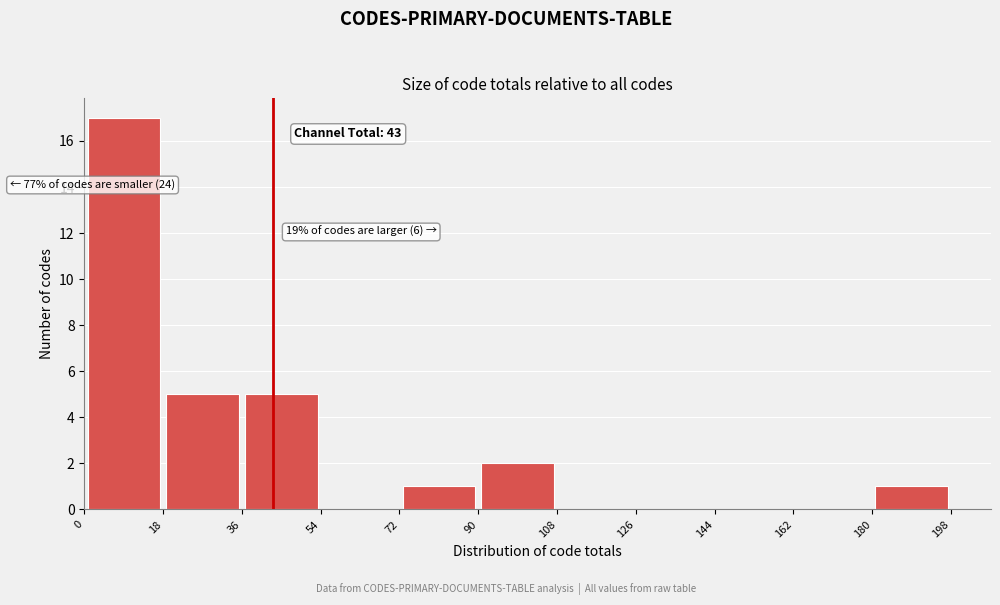

Which range on the x-axis has the tallest bar?

0 to 18